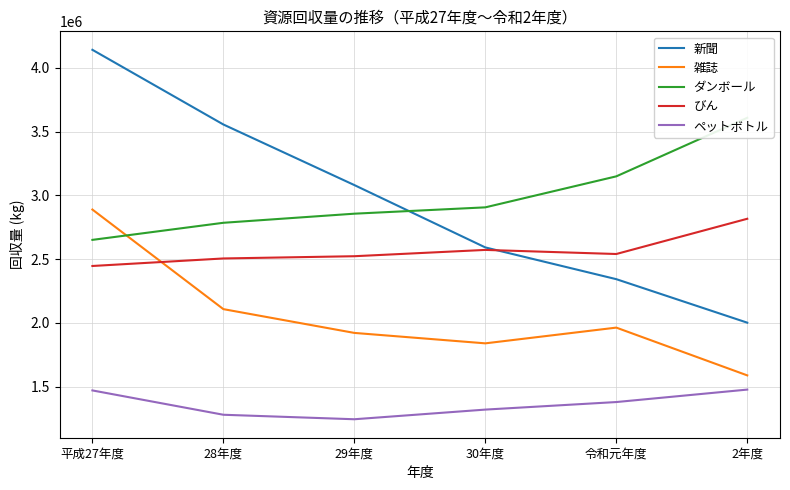

At which label does 新聞 first exceed 3080370?

平成27年度